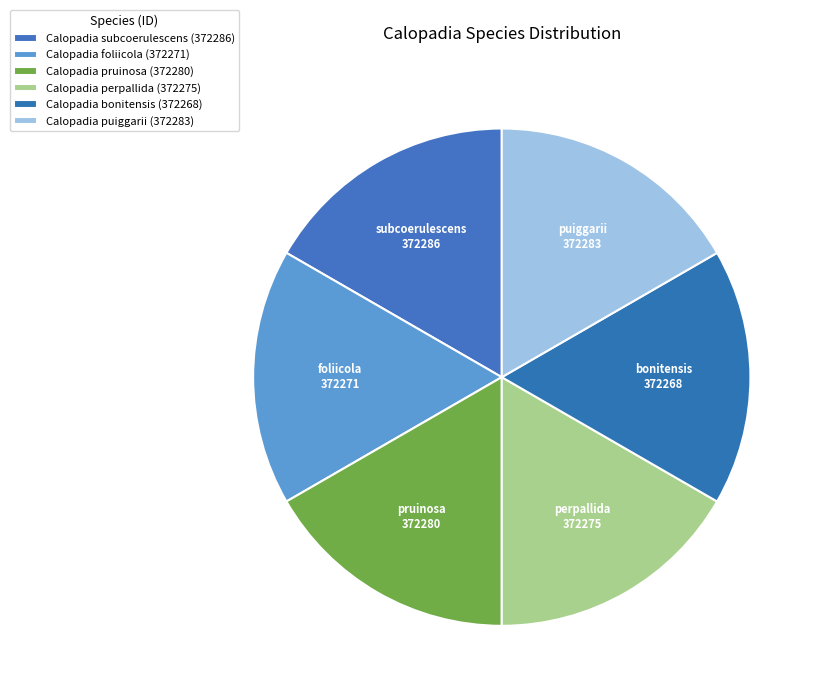

True or false: Calopadia subcoerulescens accounts for 29% of the total.

False